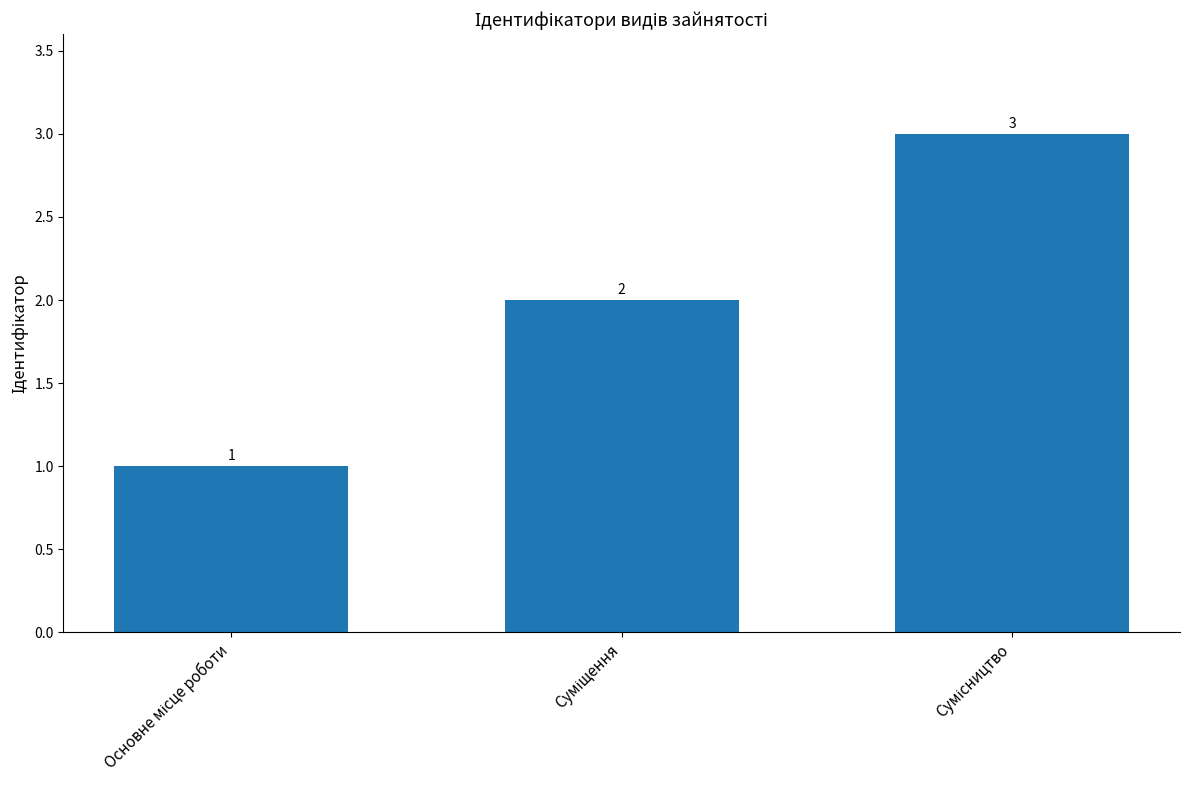

What is the value of the 1st bar from the left?

1